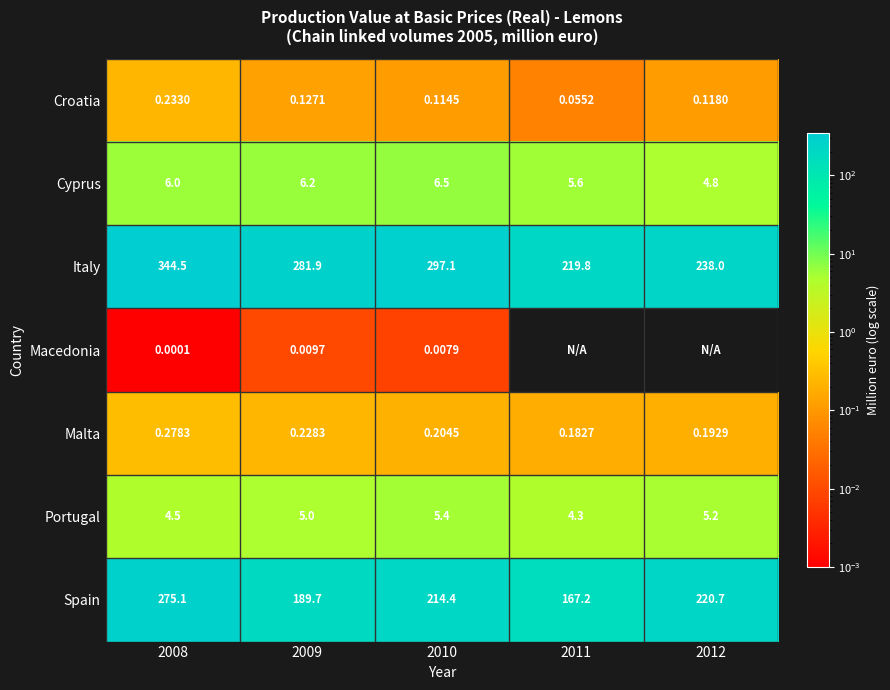

Between 2012 and 2011, which is larger?

2012